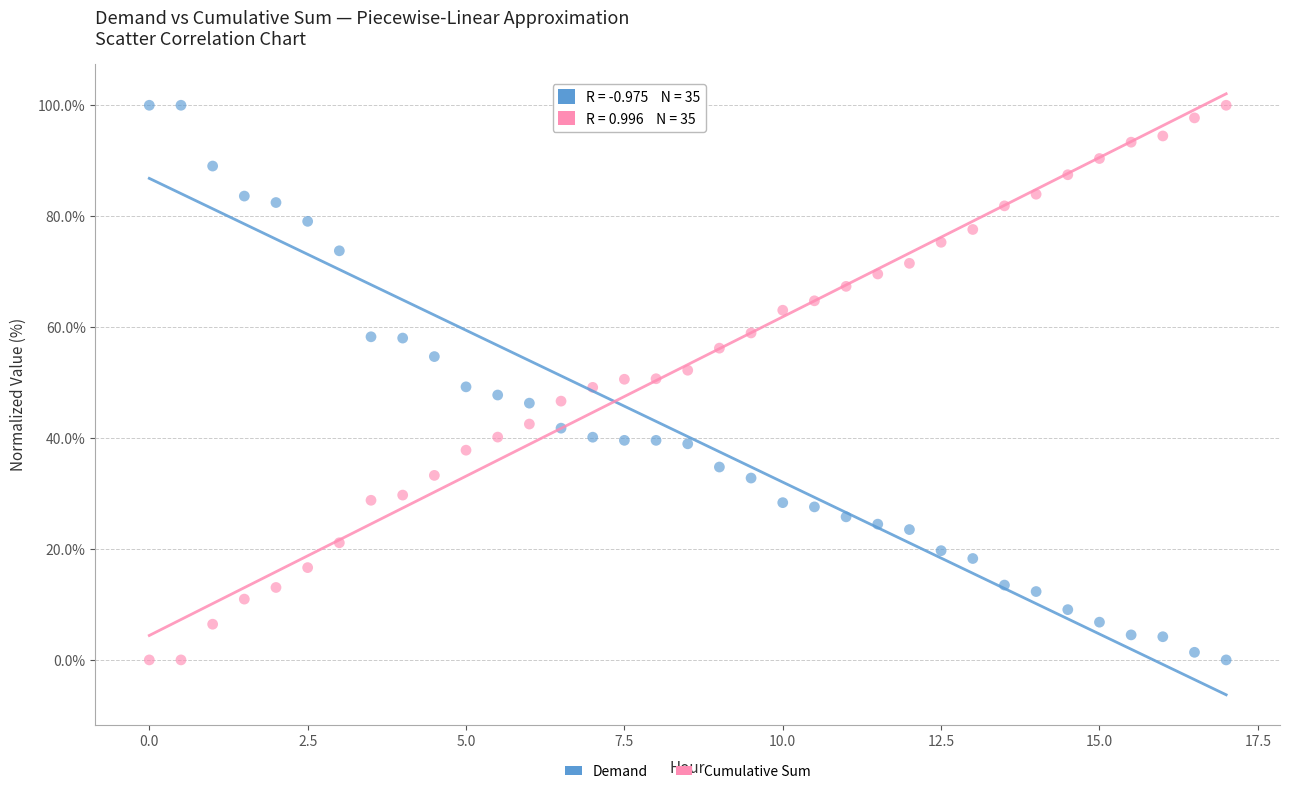

Across all data points, what is the range of Y values (max minus min)?

100.0